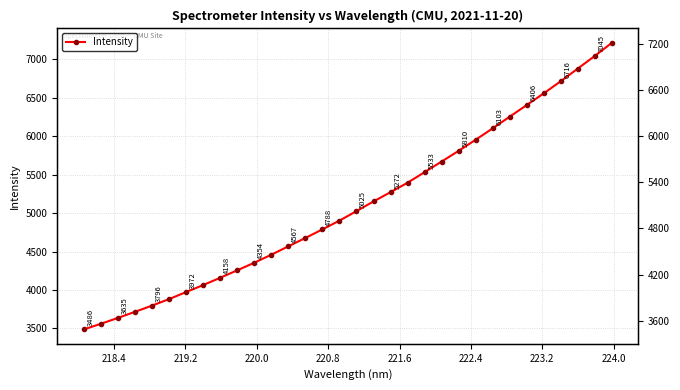

How many values exceed 5025?

16